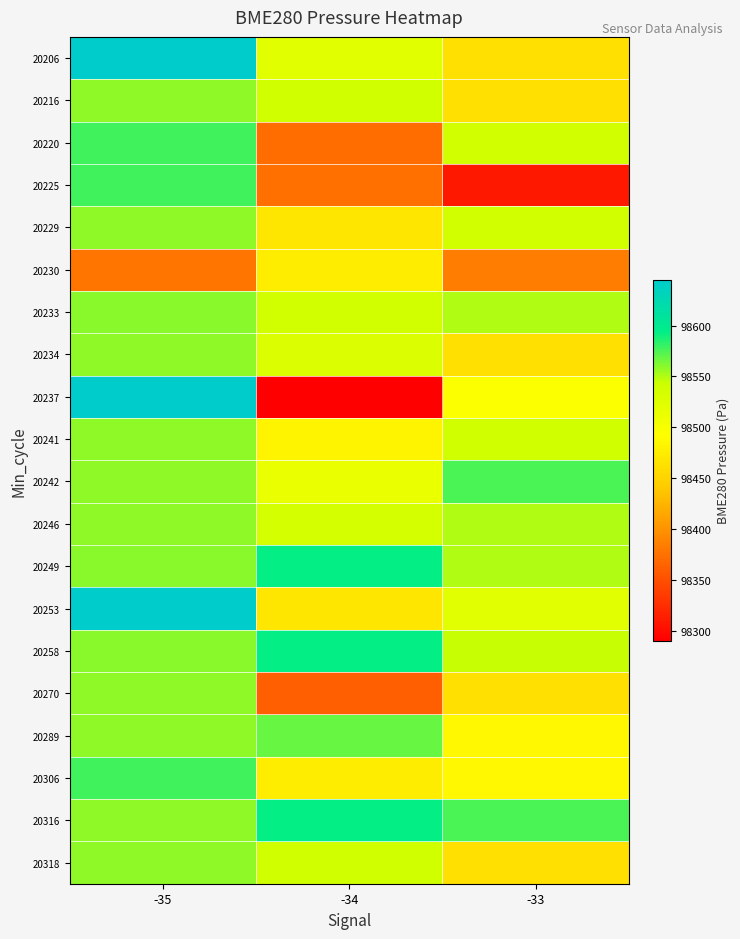

How many series are shown in this chart?

20